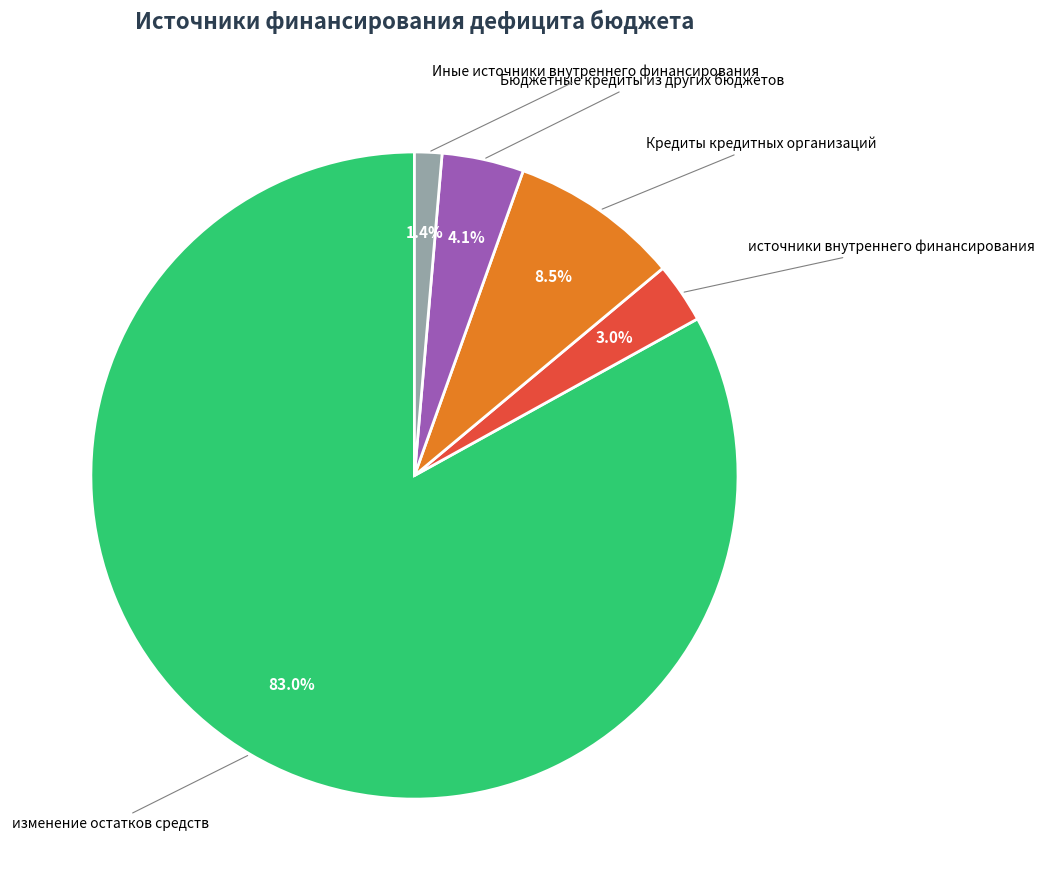

Rank the categories by value from highest to lowest.

изменение остатков средств, Кредиты кредитных организаций, Бюджетные кредиты из других бюджетов, источники внутреннего финансирования, Иные источники внутреннего финансирования